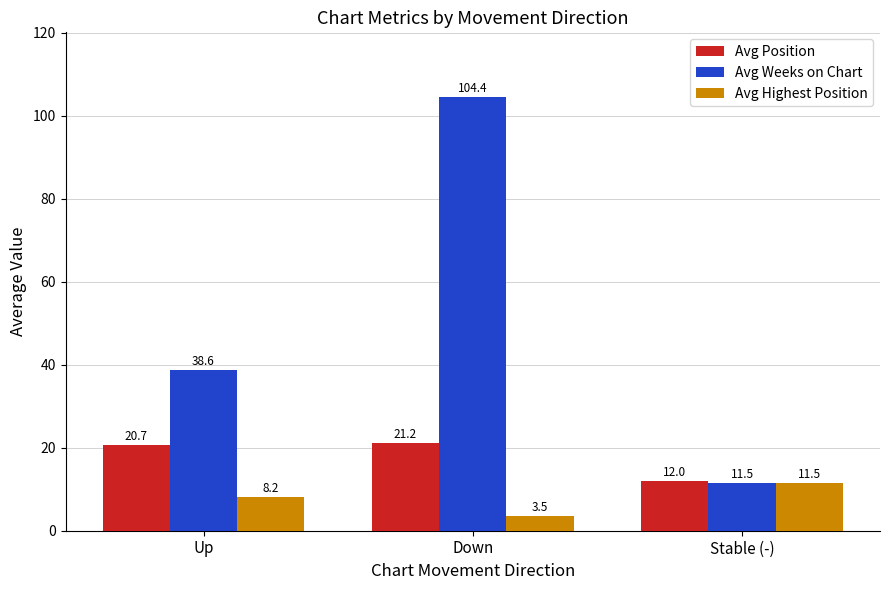

Count the number of data series in this chart.

3